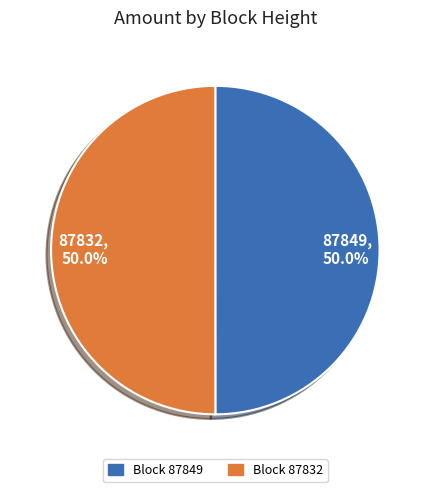

What percentage is NOT represented by Block 87849?

50.0%